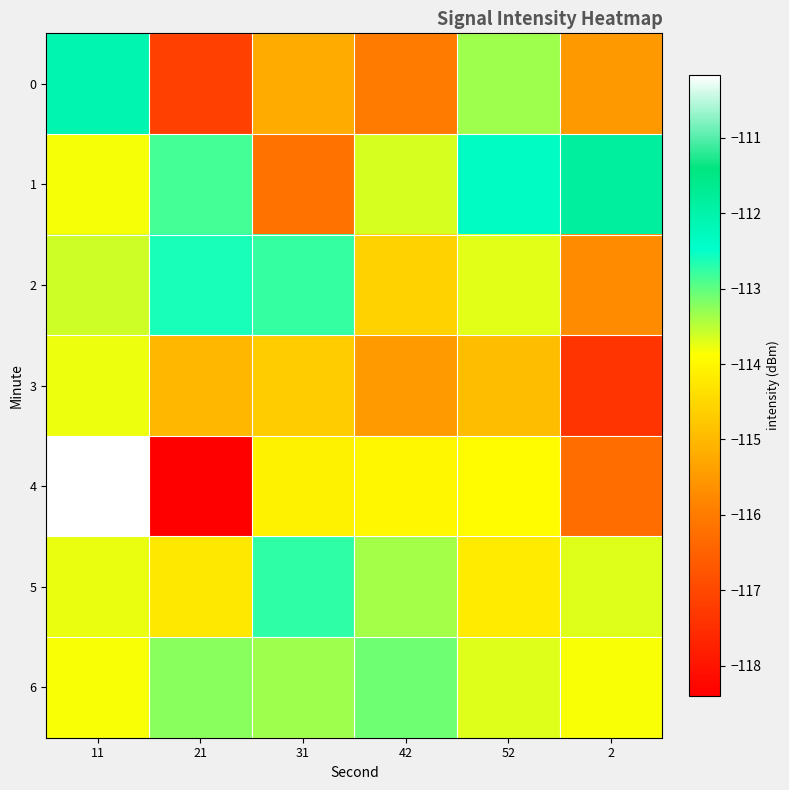

Which label corresponds to the smallest value in the chart?

21